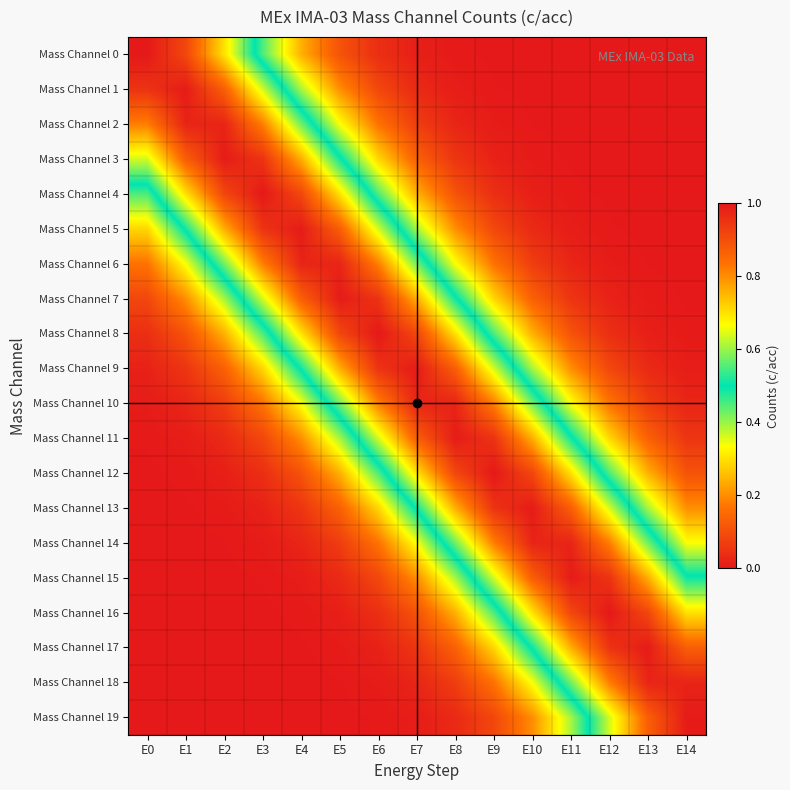

Which has a higher value, E10 or E0?

E0